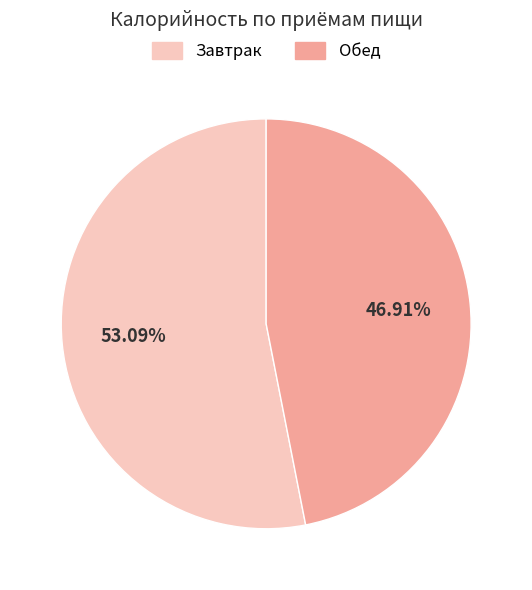

What percentage is the Завтрак slice, to the nearest percent?

53%